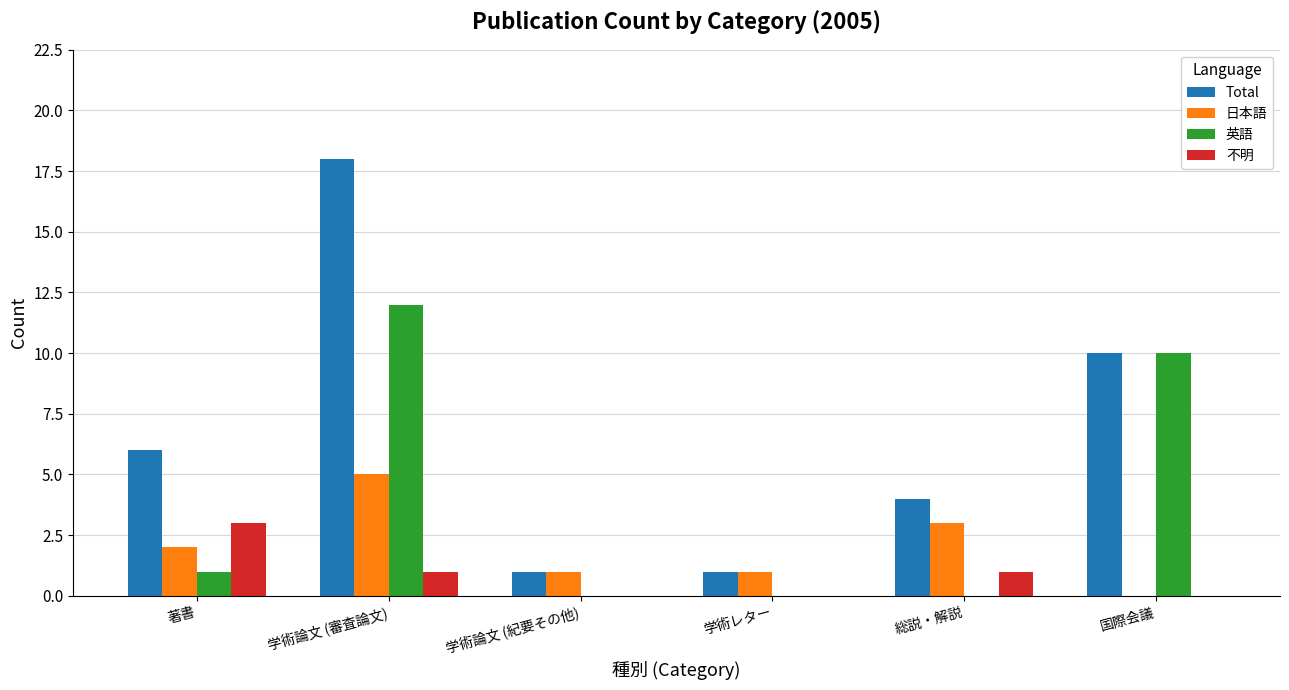

The value of 英語 at 国際会議 is 15. True or false?

False